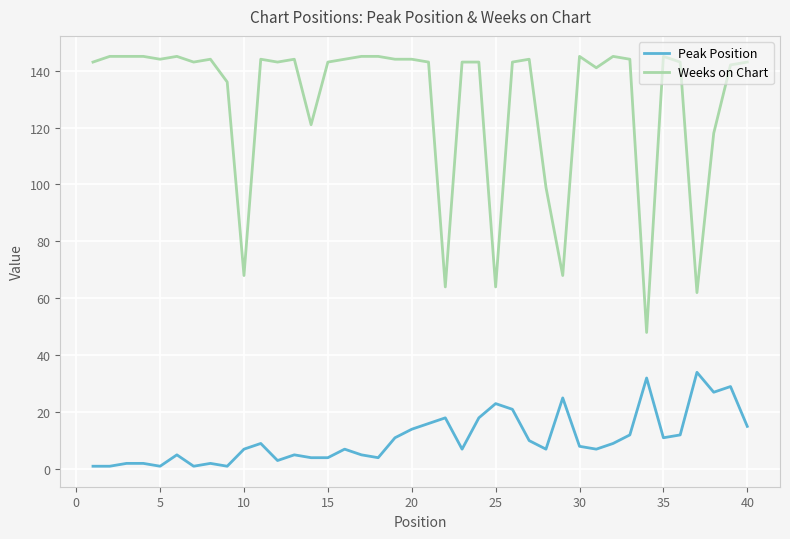

Which series has the largest range (max minus min)?

Weeks on Chart